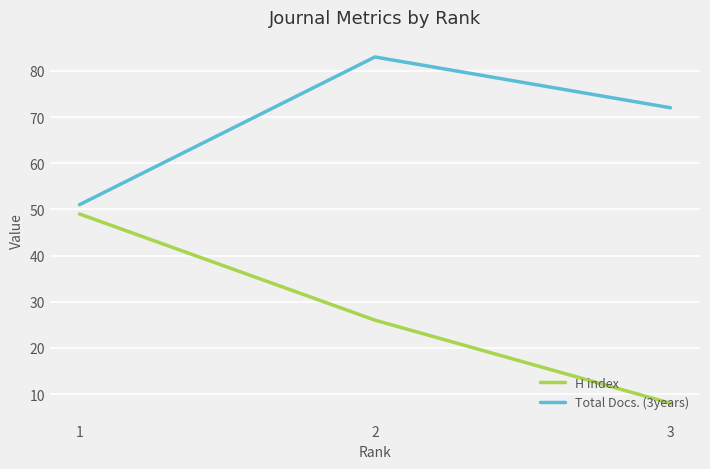

What is the average value of the Total Docs. (3years) series?

69